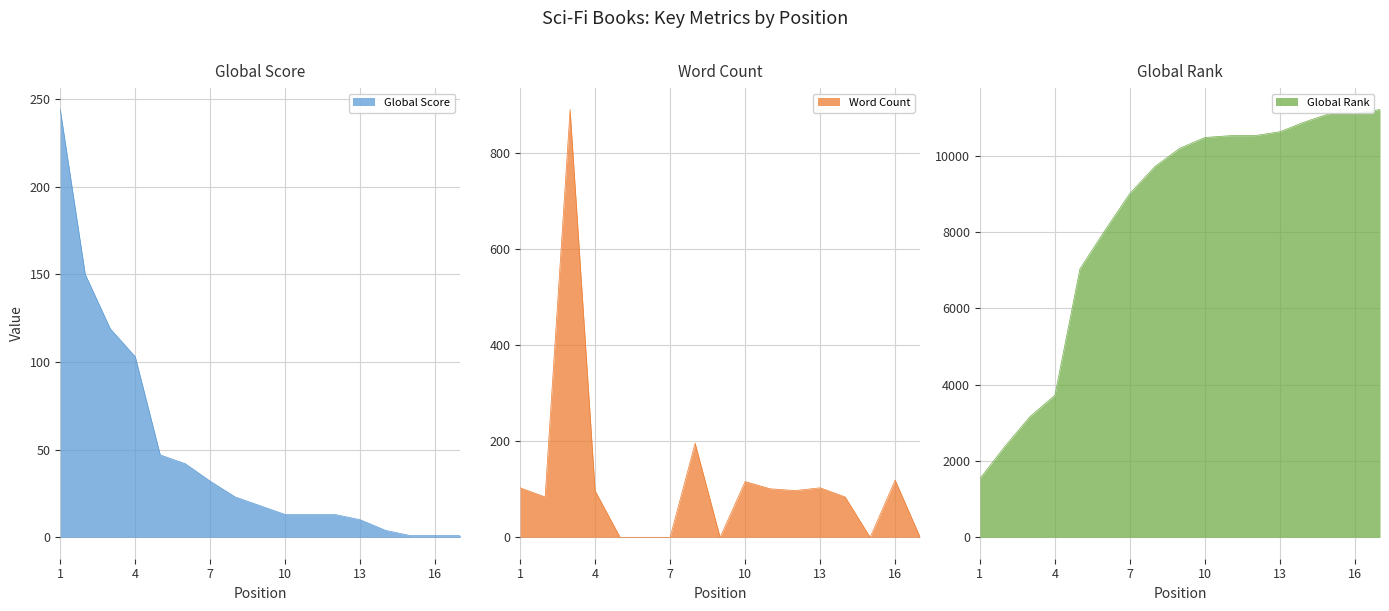

Is it true that Word Count equals 101.0 at 11?

True